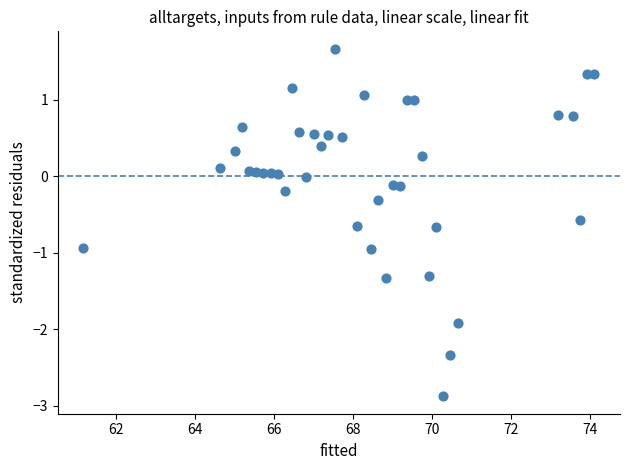

What is the range of X values (max minus min)?

12.9